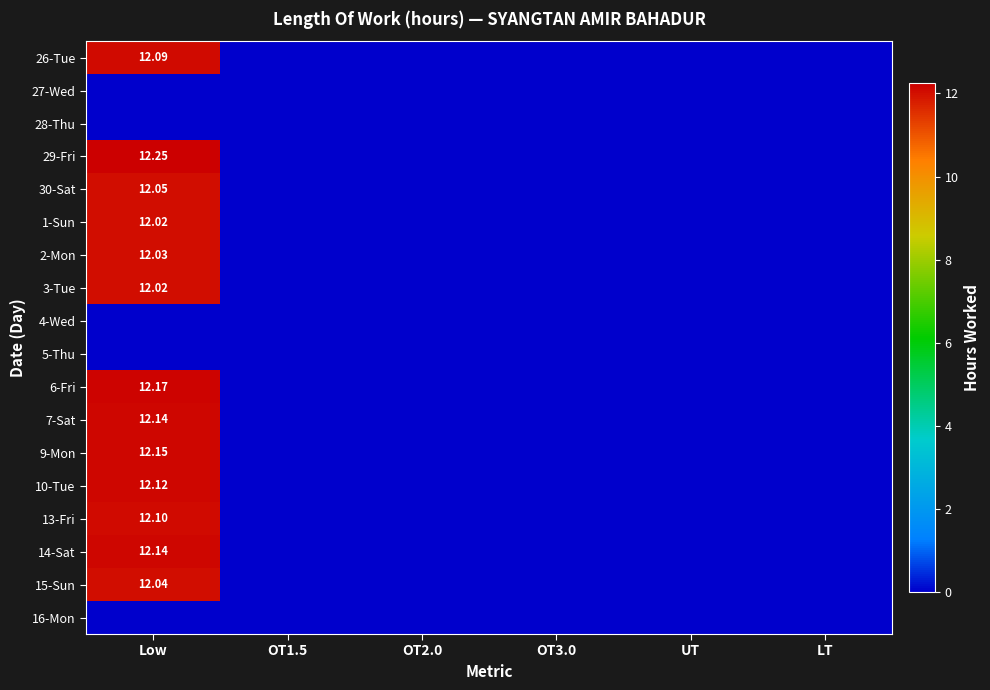

Which series has the largest total across all categories?

29-Fri